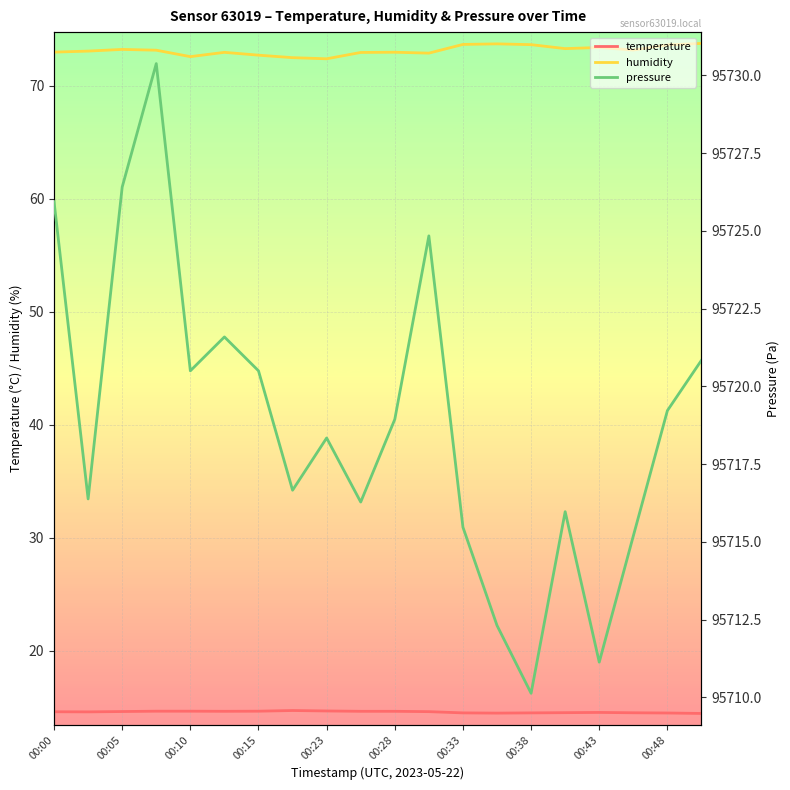

The temperature series shows 14.6 at 00:05. True or false?

True